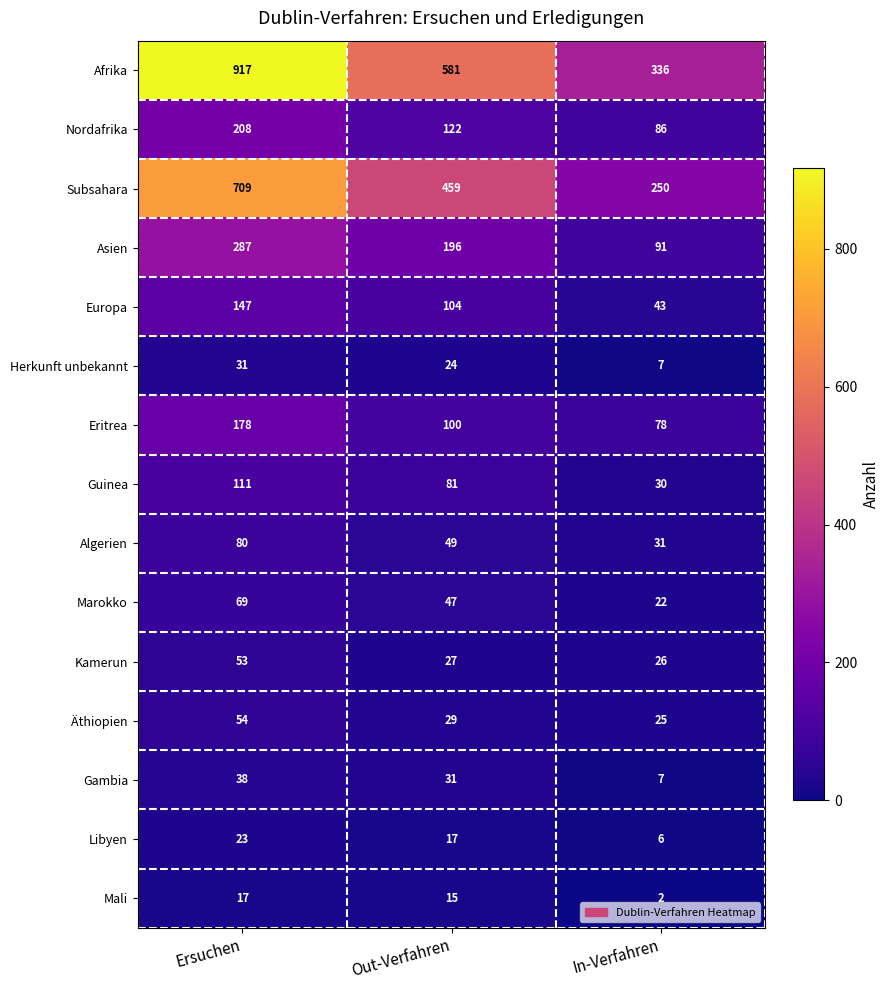

The value of Libyen at In-Verfahren is 6. True or false?

True